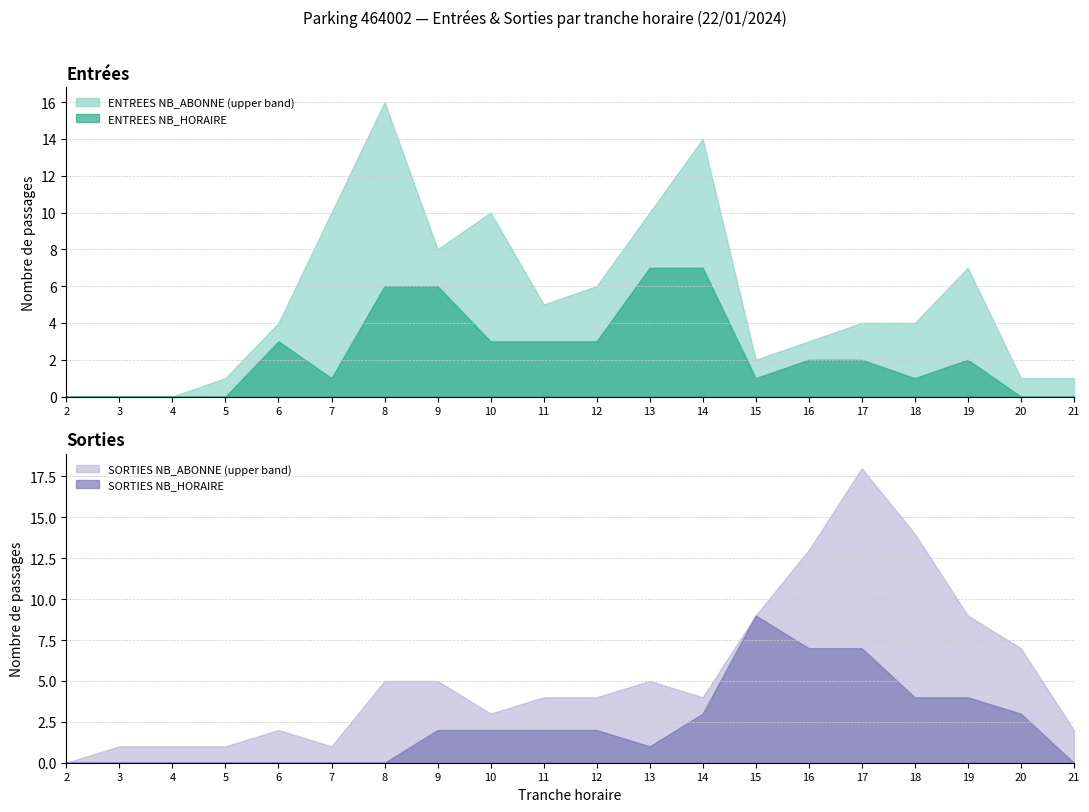

The value of ENTREES NB_ABONNE (upper band) at 15 is 2. True or false?

True